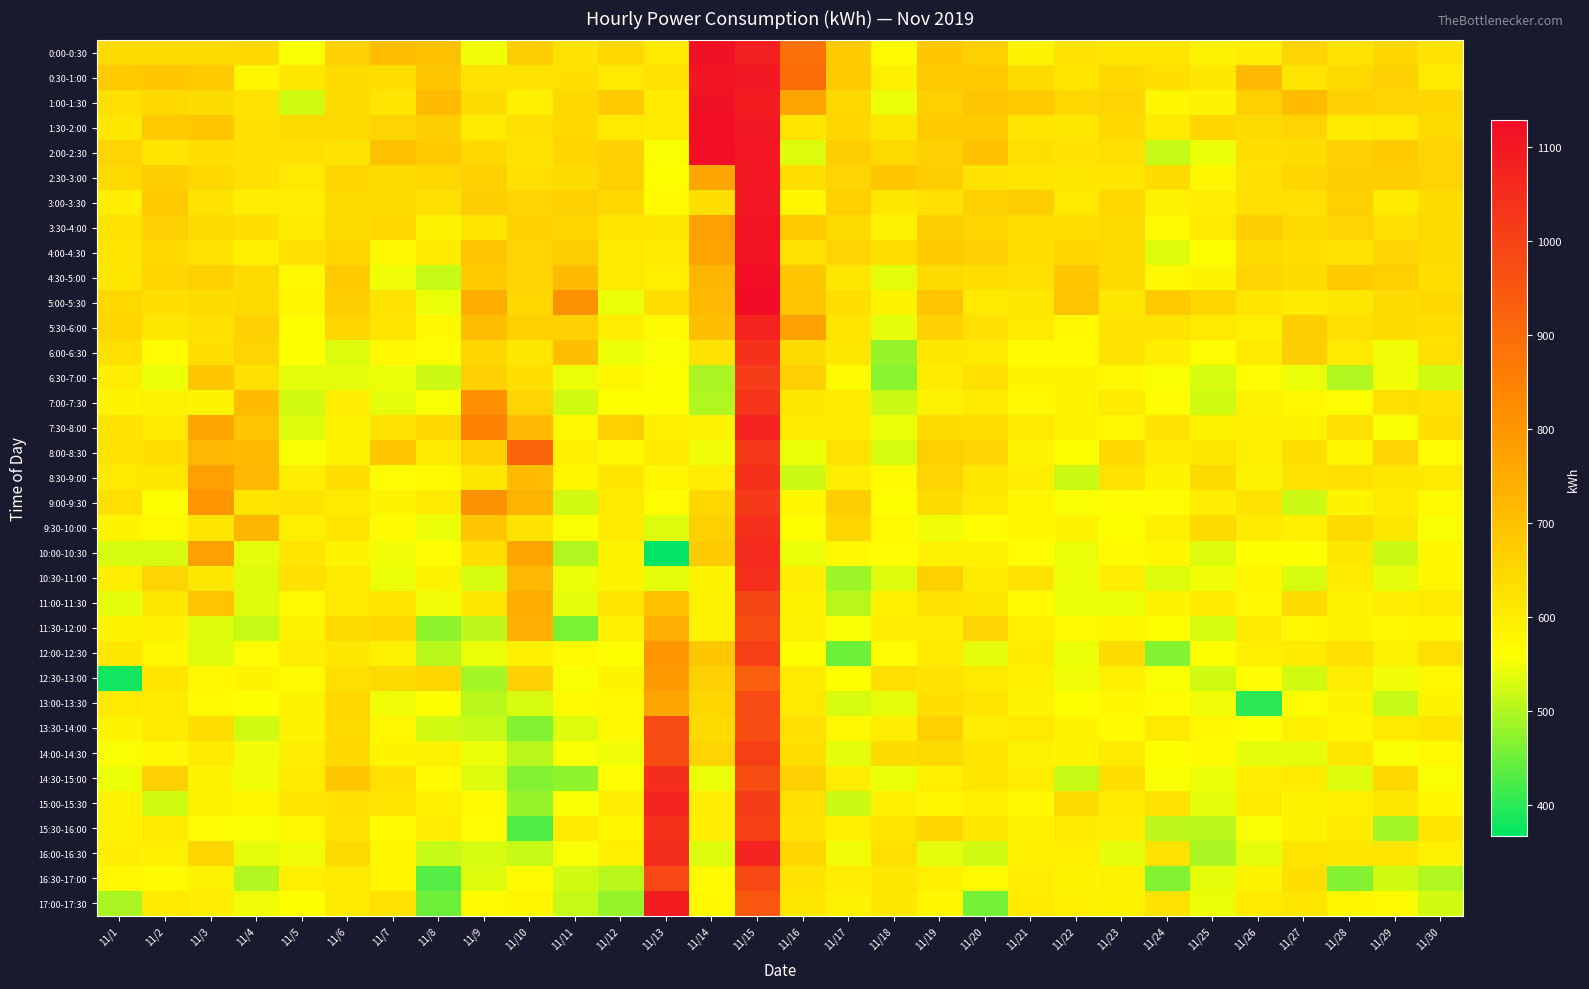

Which category has the highest value across all series?

11/15